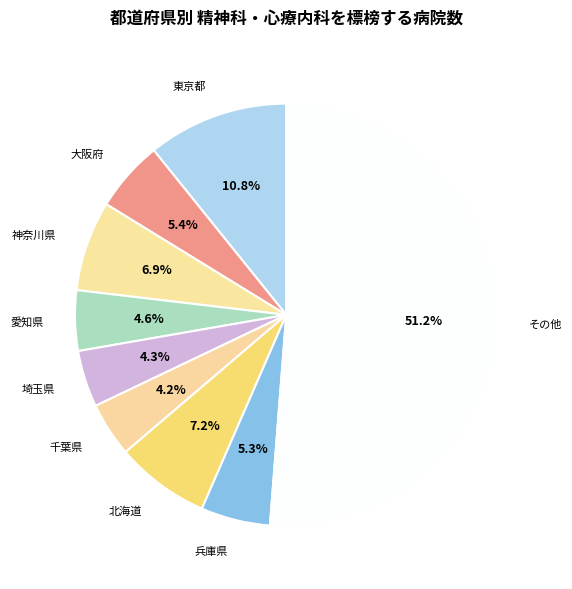

Combined, do 東京都 and その他 account for over 50%?

Yes